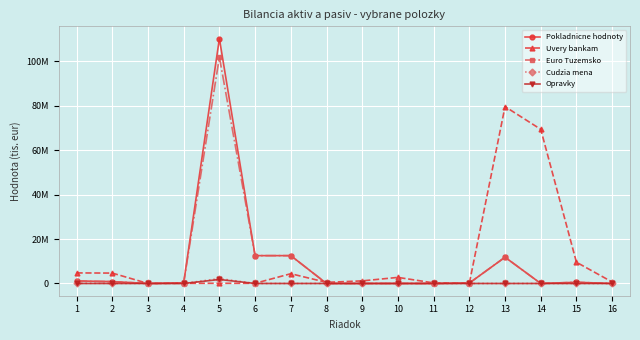

What are all the series names shown in the legend?

Pokladnicne hodnoty, Uvery bankam, Euro Tuzemsko, Cudzia mena, Opravky